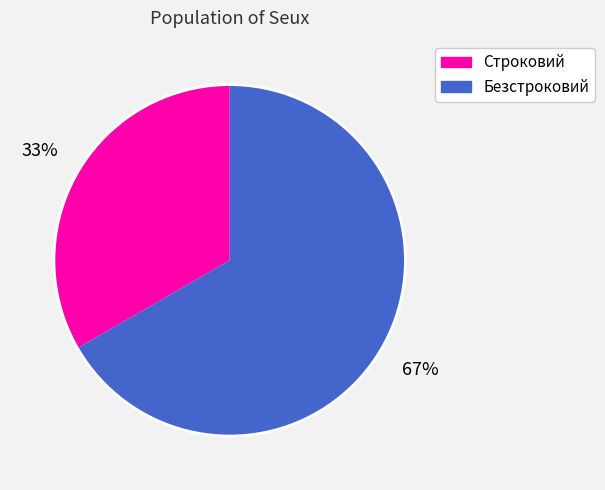

Is it true that Строковий is 33% of the pie?

True